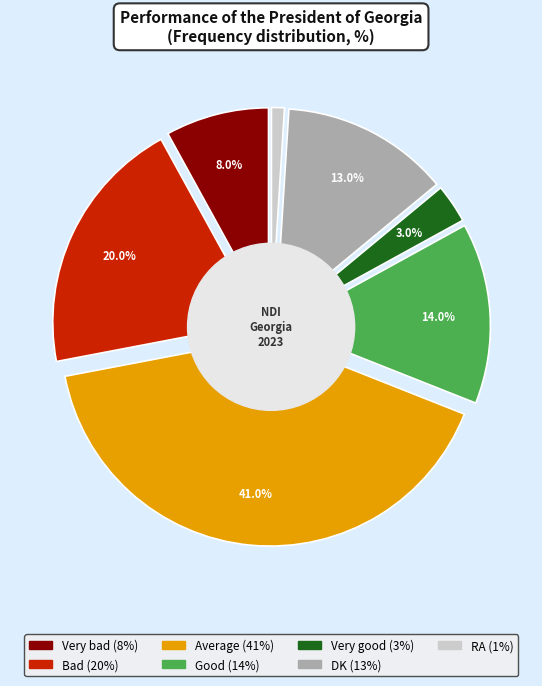

What is the ratio of the value at Bad to the value at Very bad?

2.5